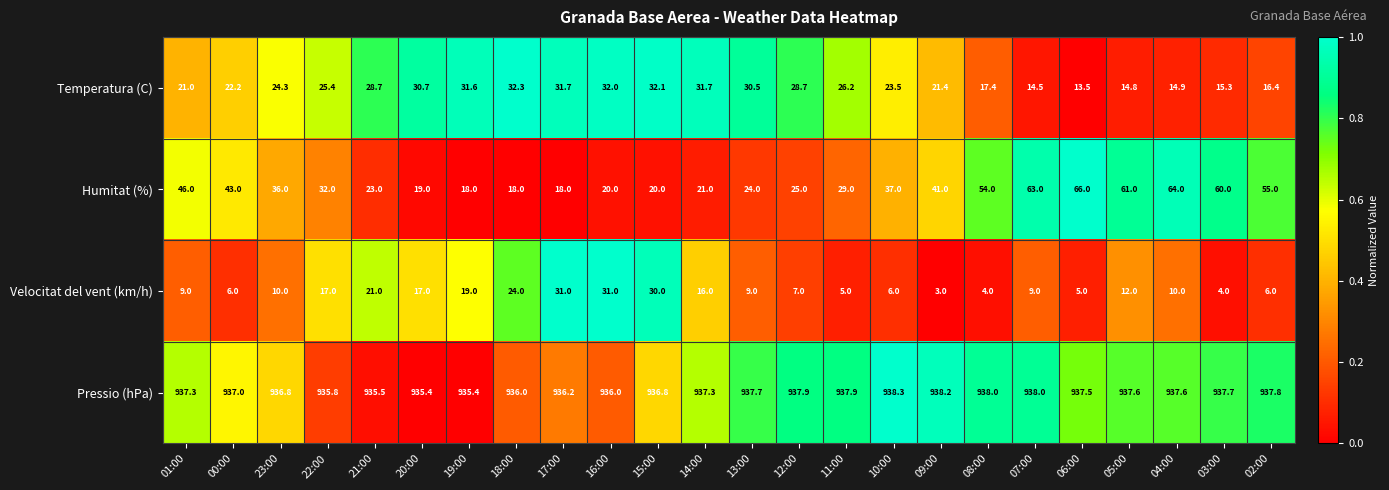

Is the value of Pressio (hPa) at 09:00 greater than the value of Humitat (%) at 22:00?

Yes